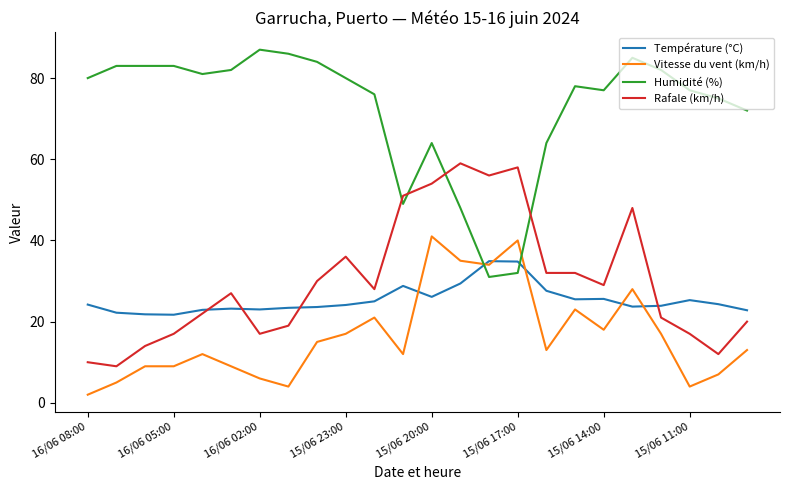

True or false: Vitesse du vent (km/h) and Humidité (%) cross at least once.

True